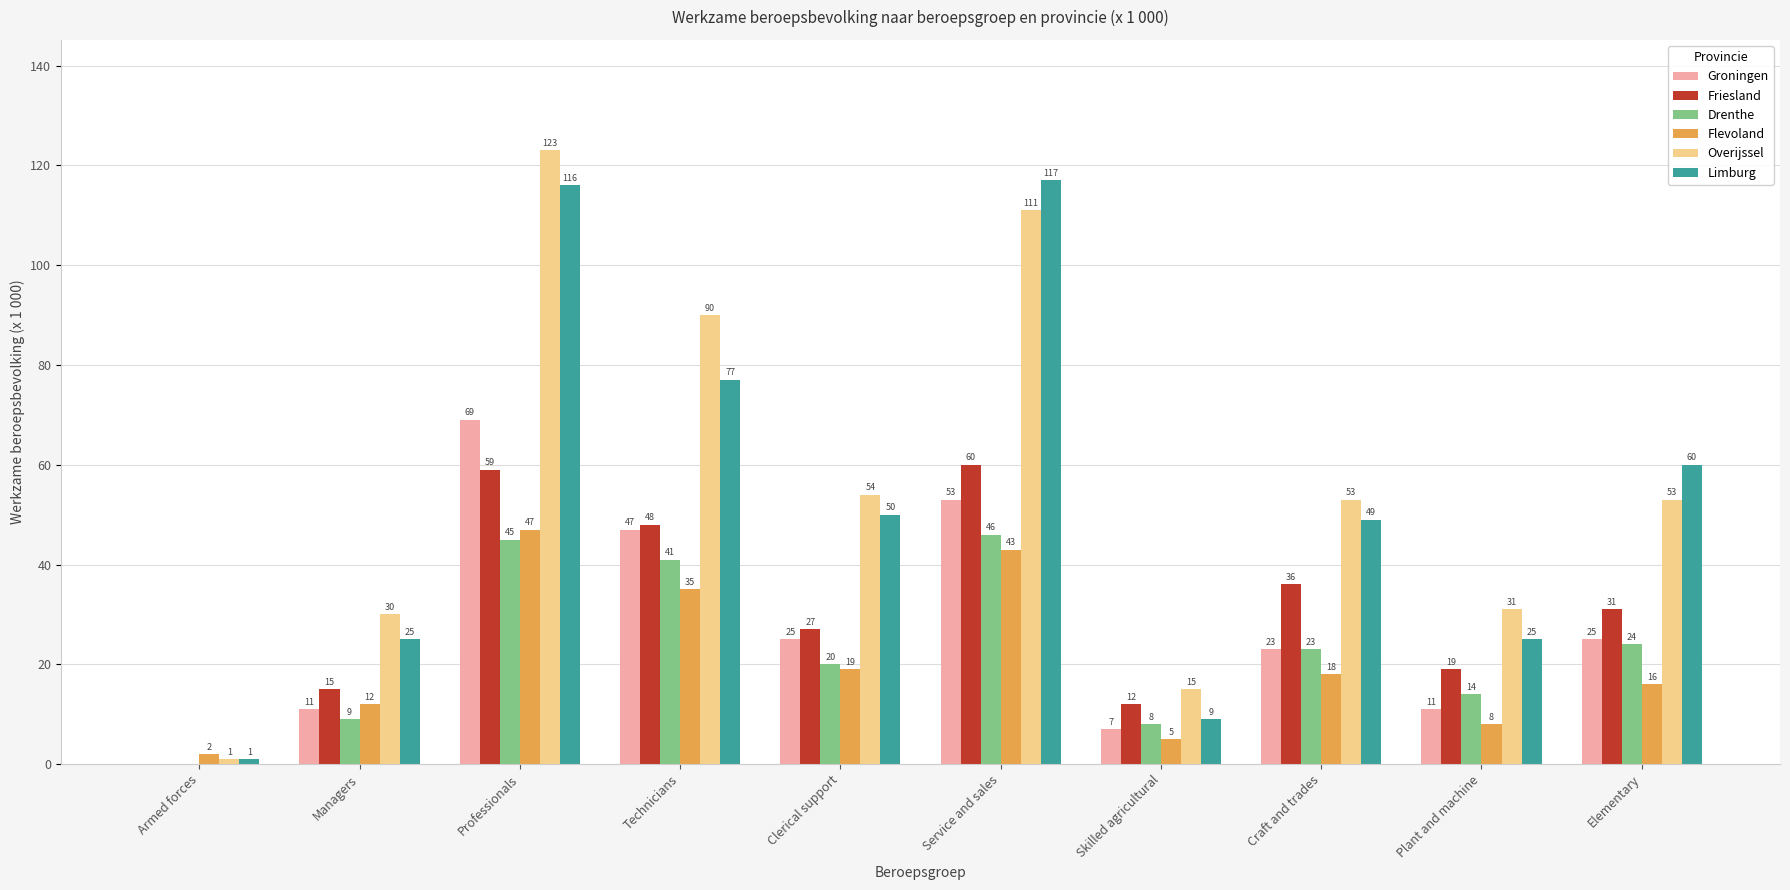

What is the sum of all Friesland values?

307